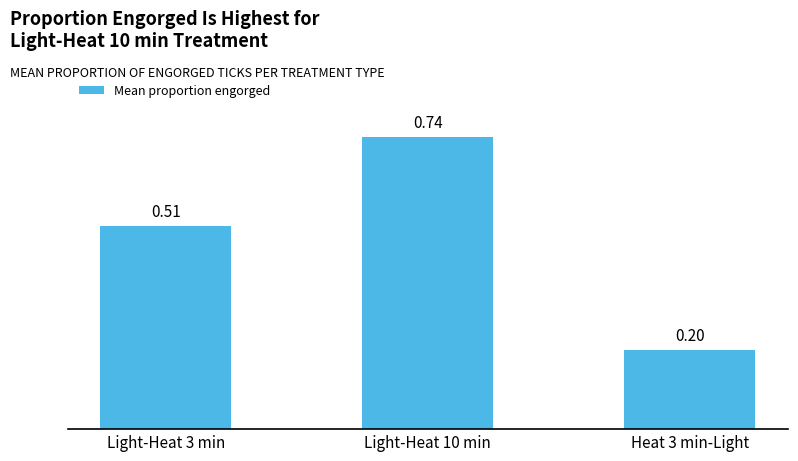

The chart shows a value of 0.2 at Heat 3 min-Light. True or false?

True